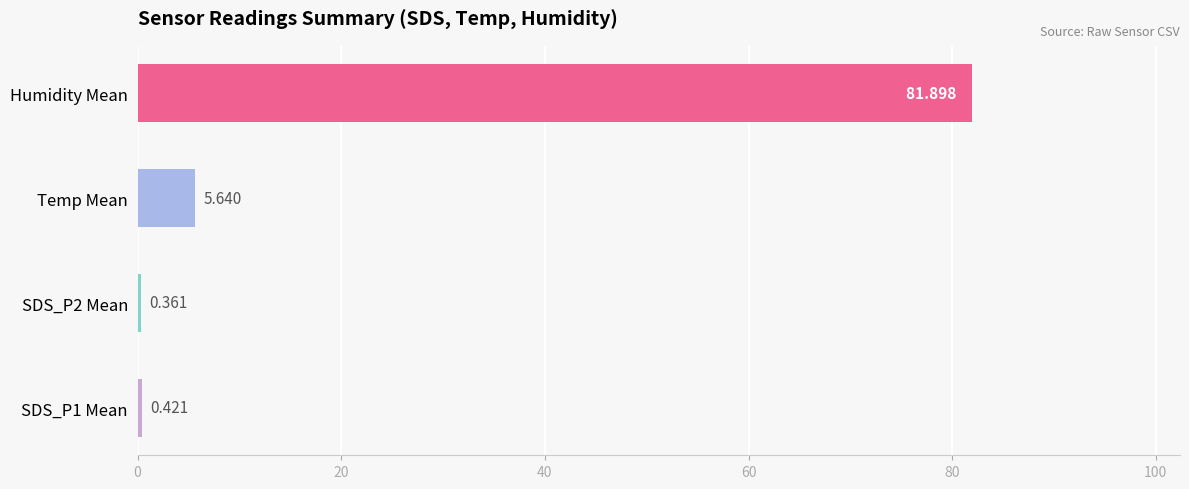

Which label corresponds to the largest value in the chart?

Humidity Mean